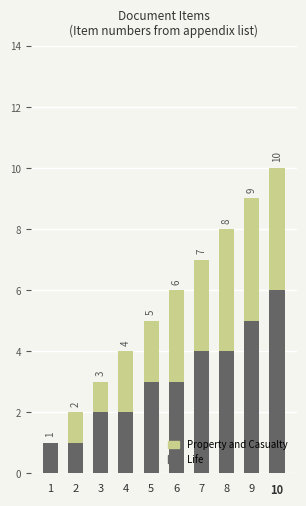

Does the chart contain stacked bars?

Yes